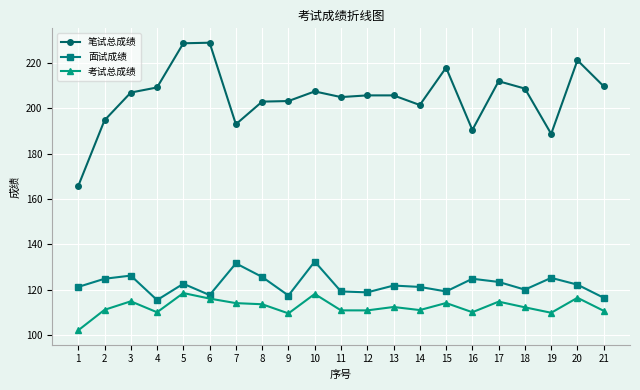

The value of 面试成绩 at 3 is 126.2. True or false?

True